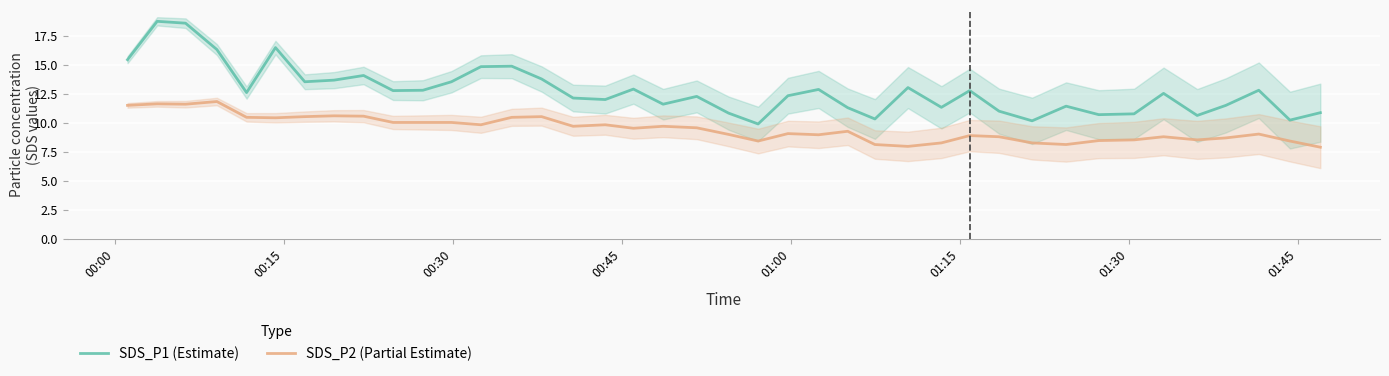

What is the maximum value for SDS_P1 (Estimate)?

18.7